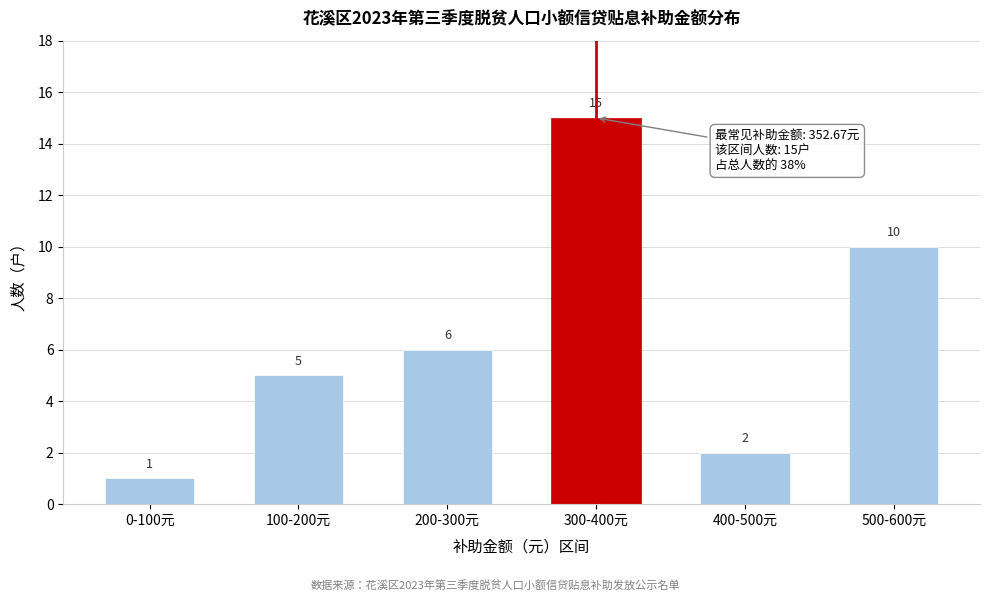

Reading right to left, transcribe all the data shown in this chart.

10	2	15	6	5	1